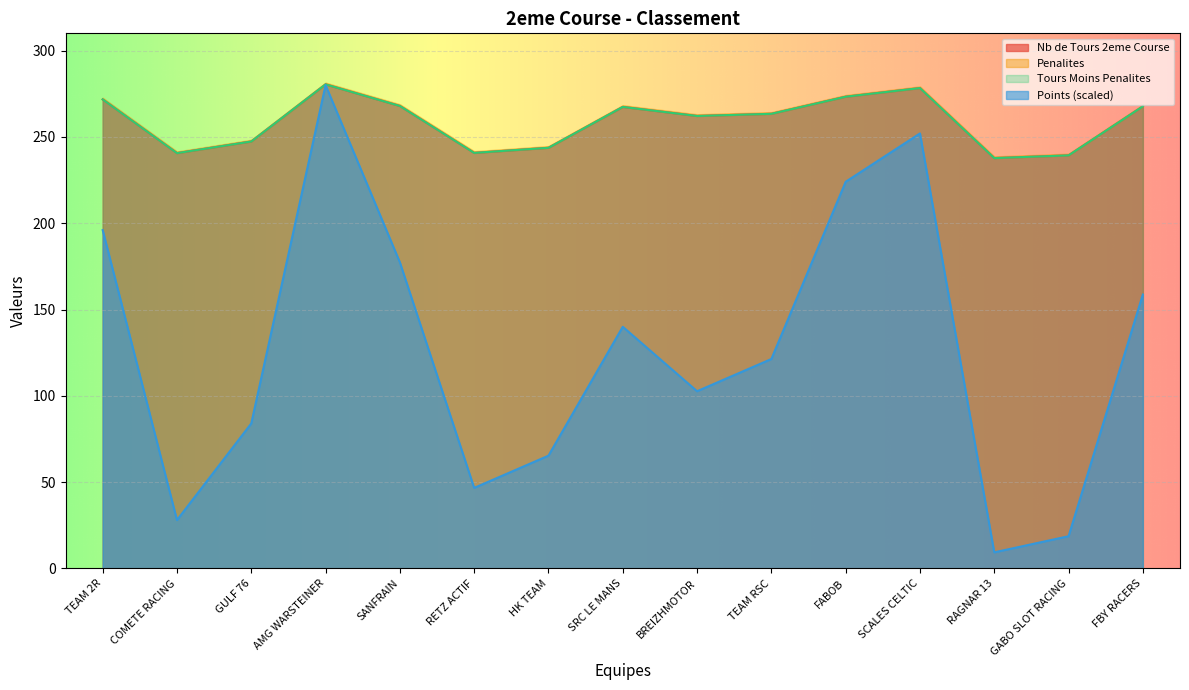

True or false: Nb de Tours 2eme Course has more than 1 interior local peaks.

True